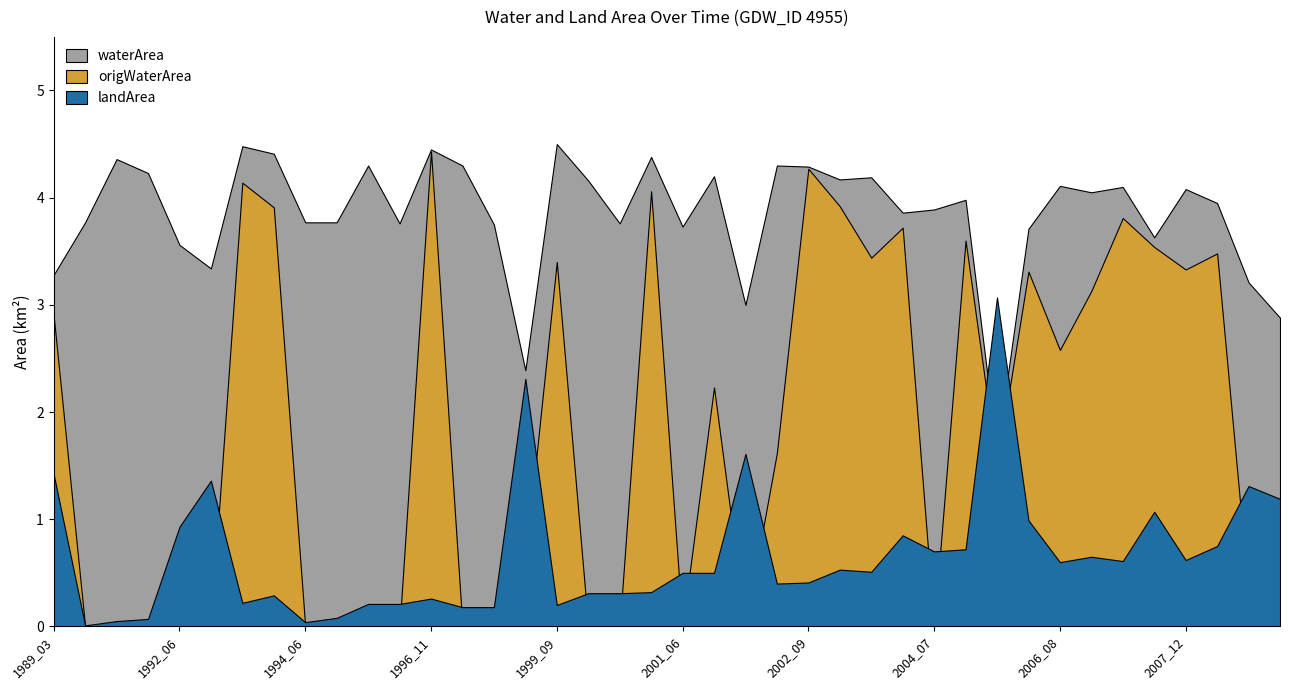

Rank the series by their average value, from highest to lowest.

waterArea, origWaterArea, landArea